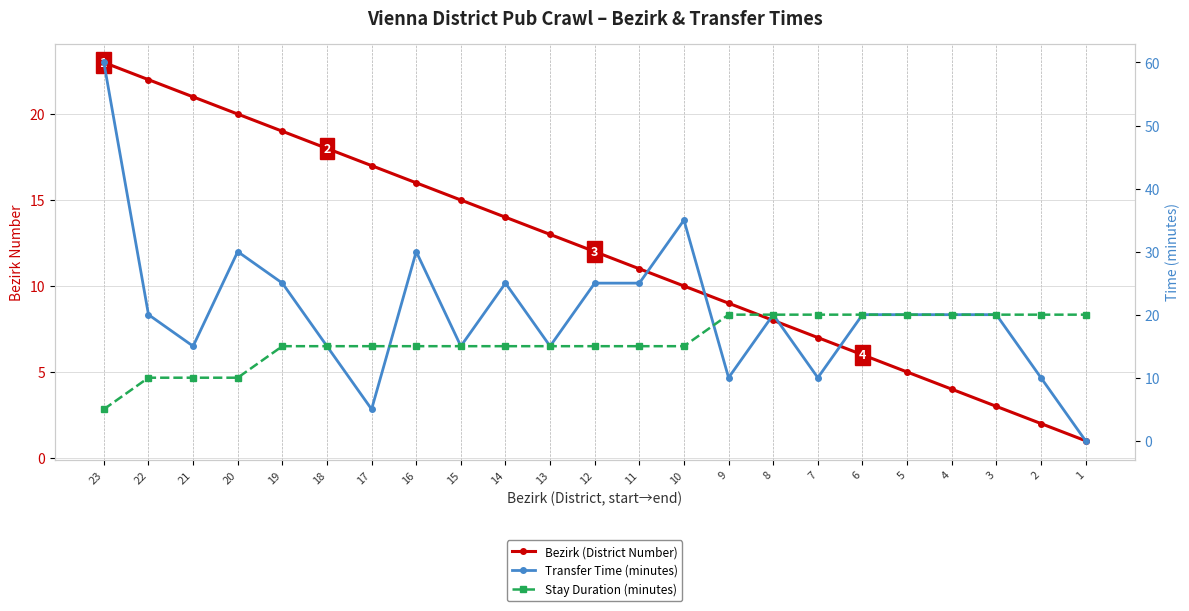

At which label does Transfer Time (minutes) reach its peak?

23